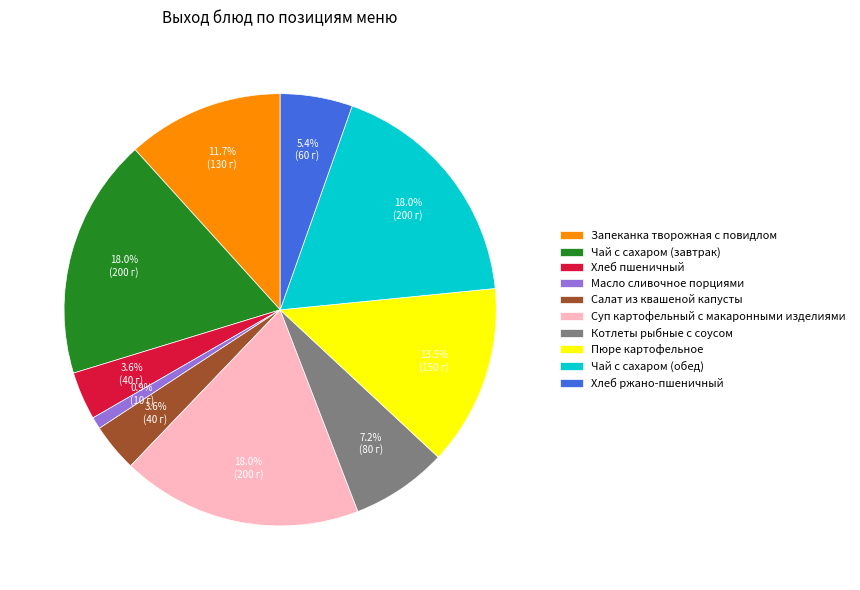

Is Котлеты рыбные с соусом the majority of the pie?

No